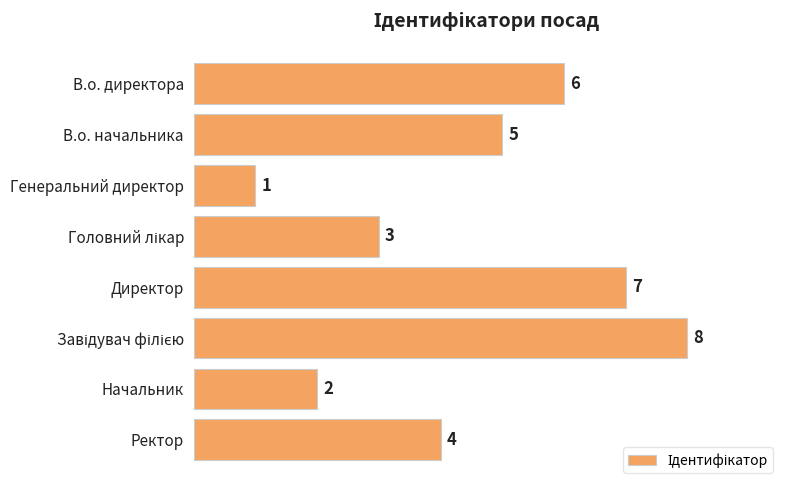

The chart shows a value of 4 at Ректор. True or false?

True